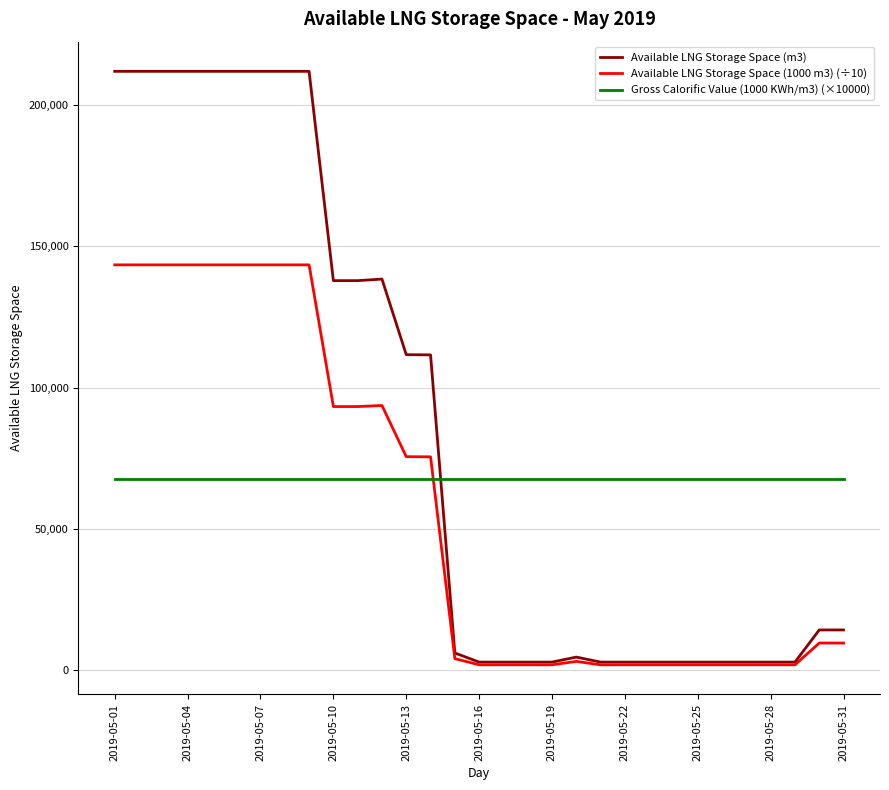

What is the minimum value for Gross Calorific Value (1000 KWh/m3) (×10000)?

67700.0